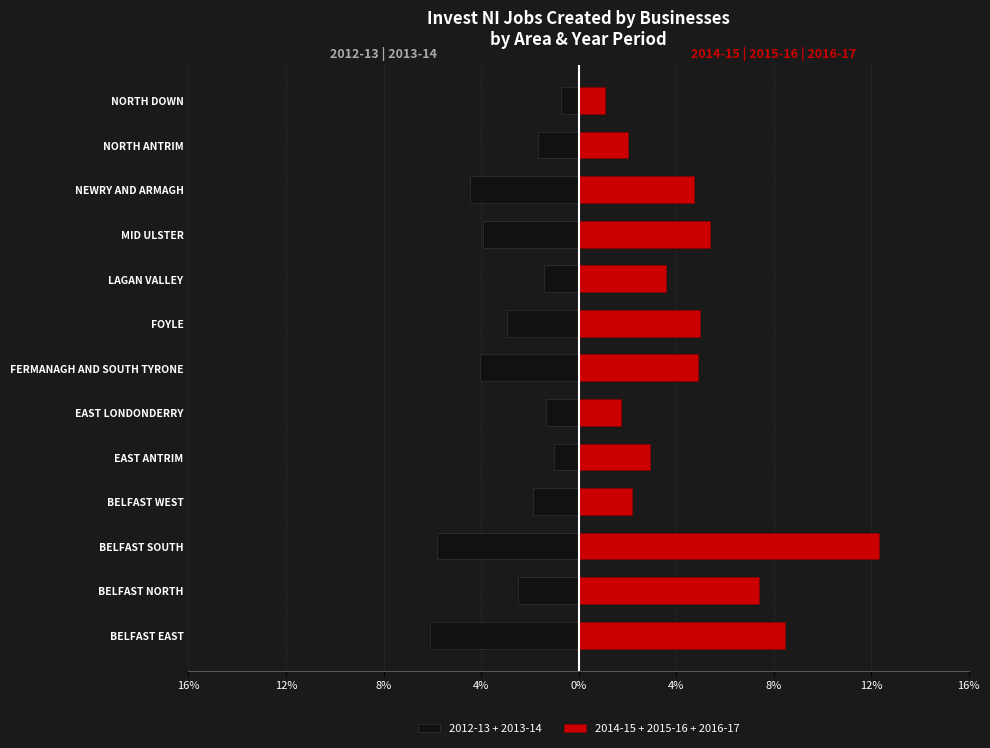

Rank the series by their maximum value, from lowest to highest.

2012-13 + 2013-14, 2014-15 + 2015-16 + 2016-17